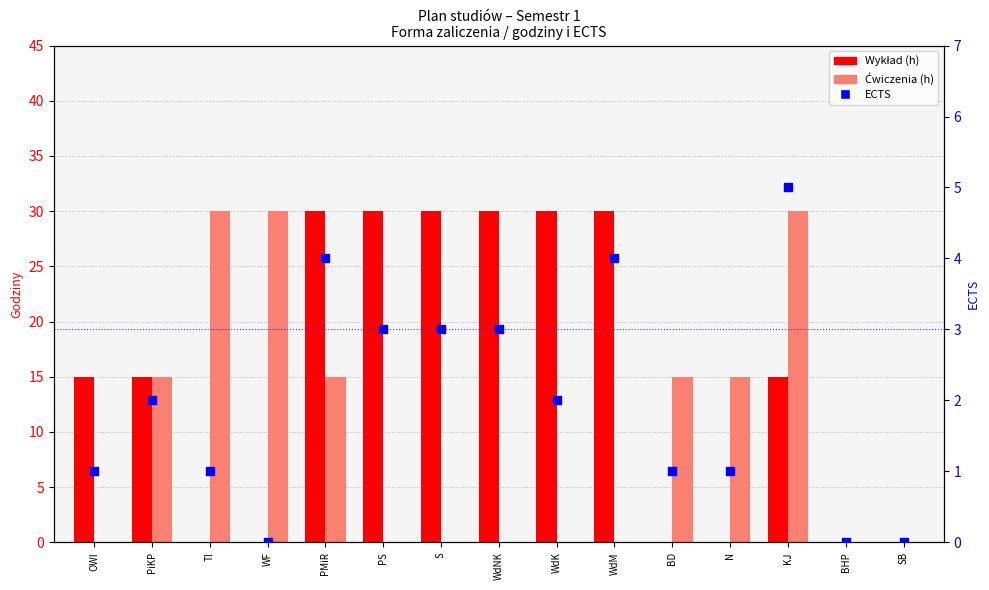

At how many categories does at least one series exceed 22?

9